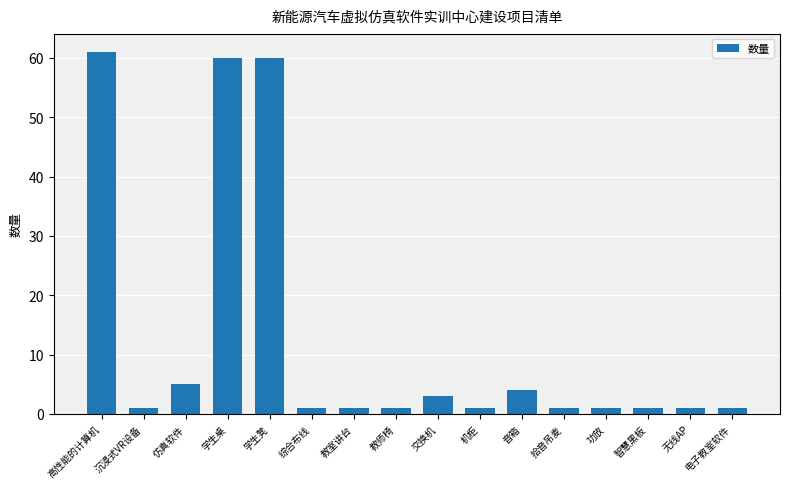

Reading left to right, extract all data points from this chart.

61	1	5	60	60	1	1	1	3	1	4	1	1	1	1	1